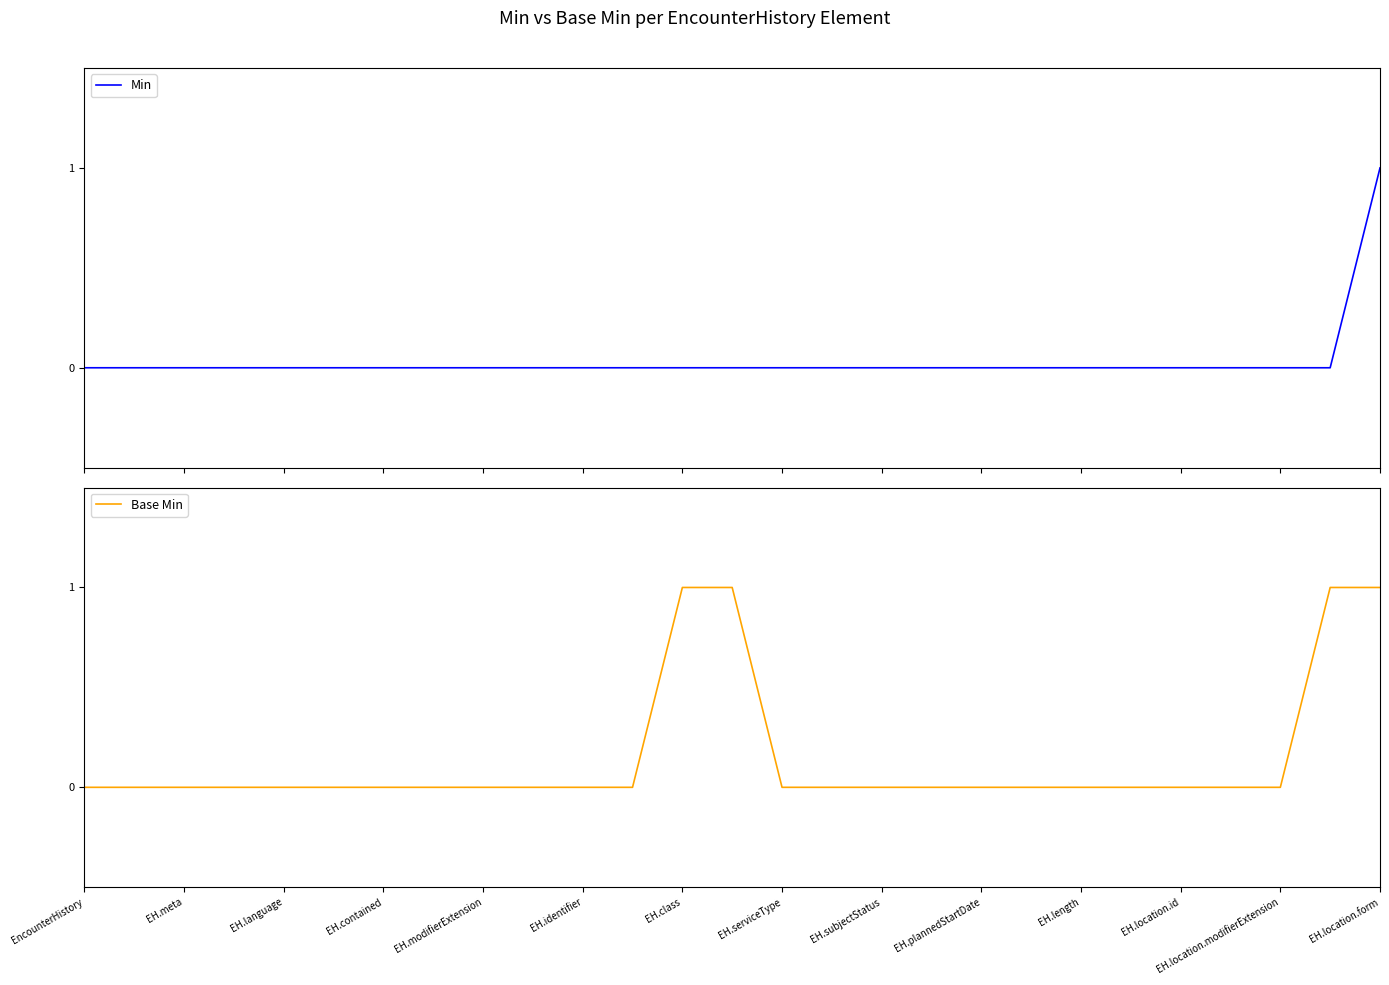

True or false: Base Min and Min cross at least once.

False